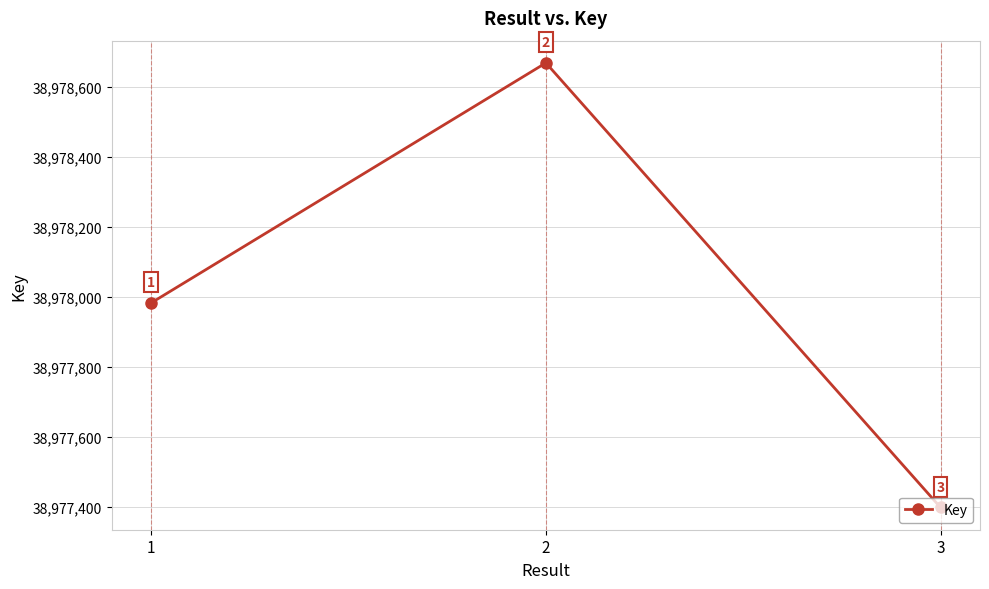

Between 2 and 3, which is larger?

2